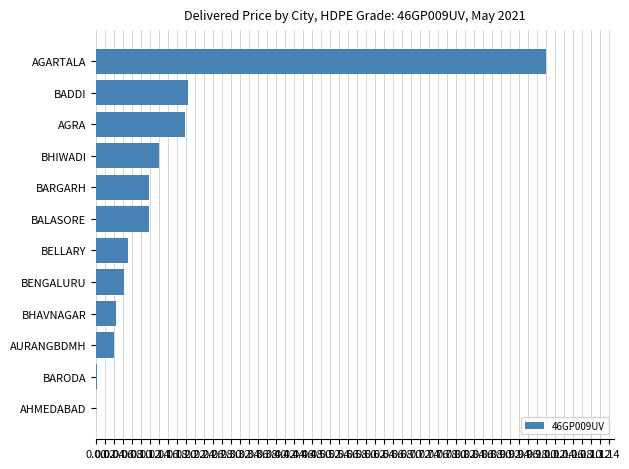

Which category has the highest value across all series?

AGARTALA